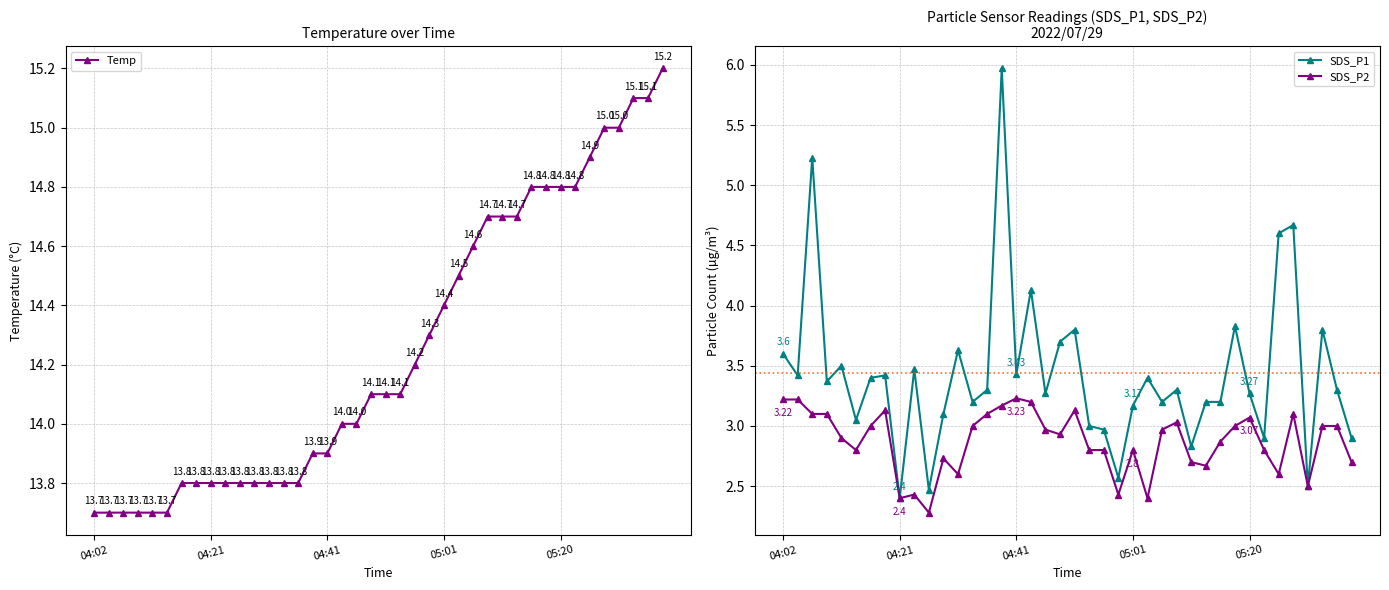

True or false: SDS_P1 has more than 1 interior local peaks.

True